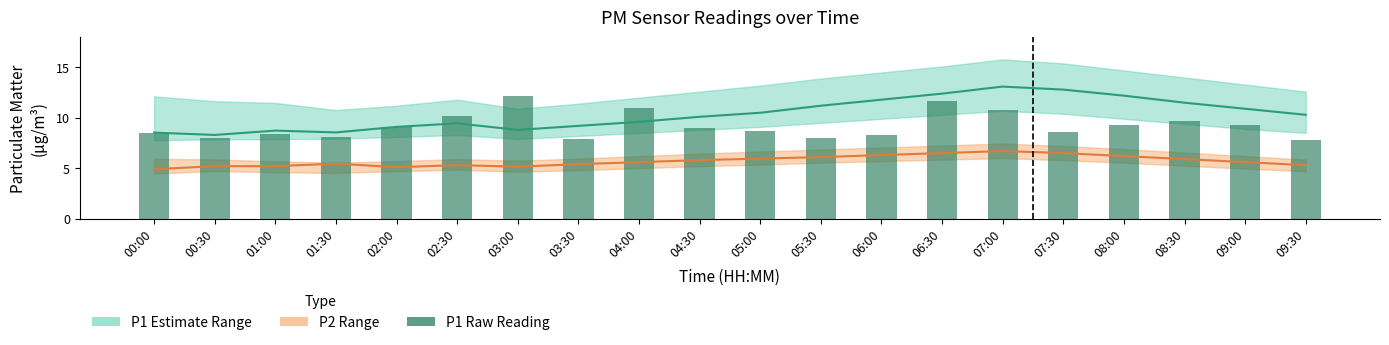

At how many categories does at least one series exceed 6?

20